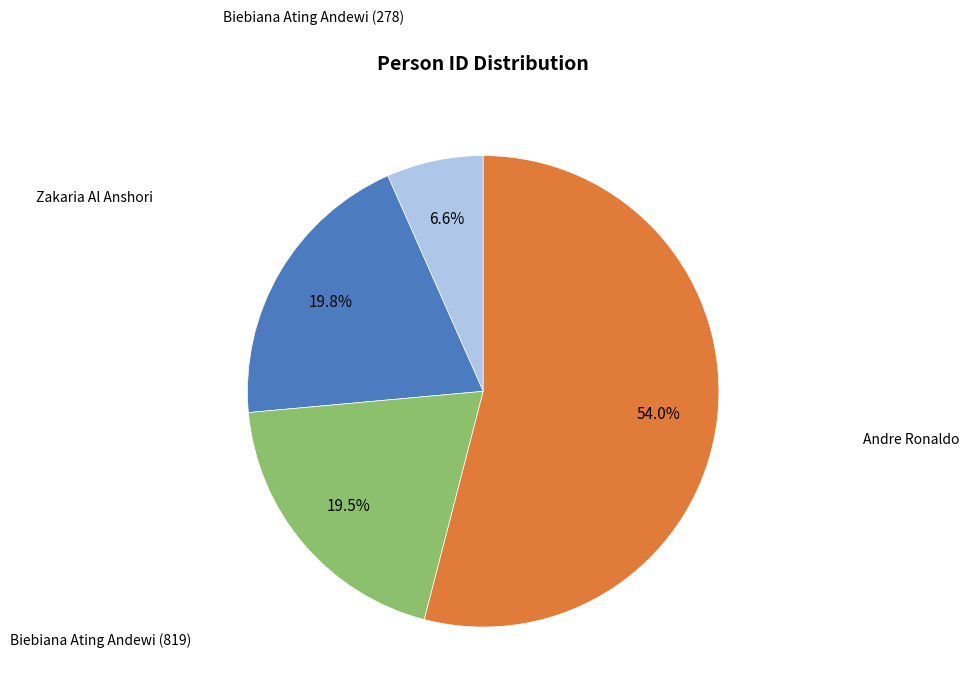

Is there a majority slice in this chart?

Yes